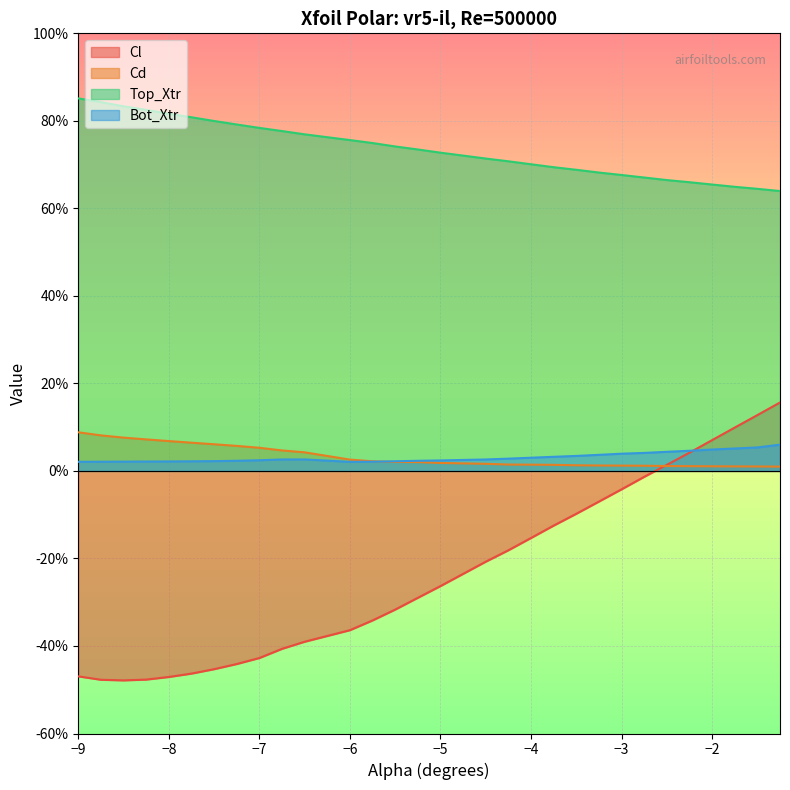

What are all the series names shown in the legend?

Cl, Cd, Top_Xtr, Bot_Xtr